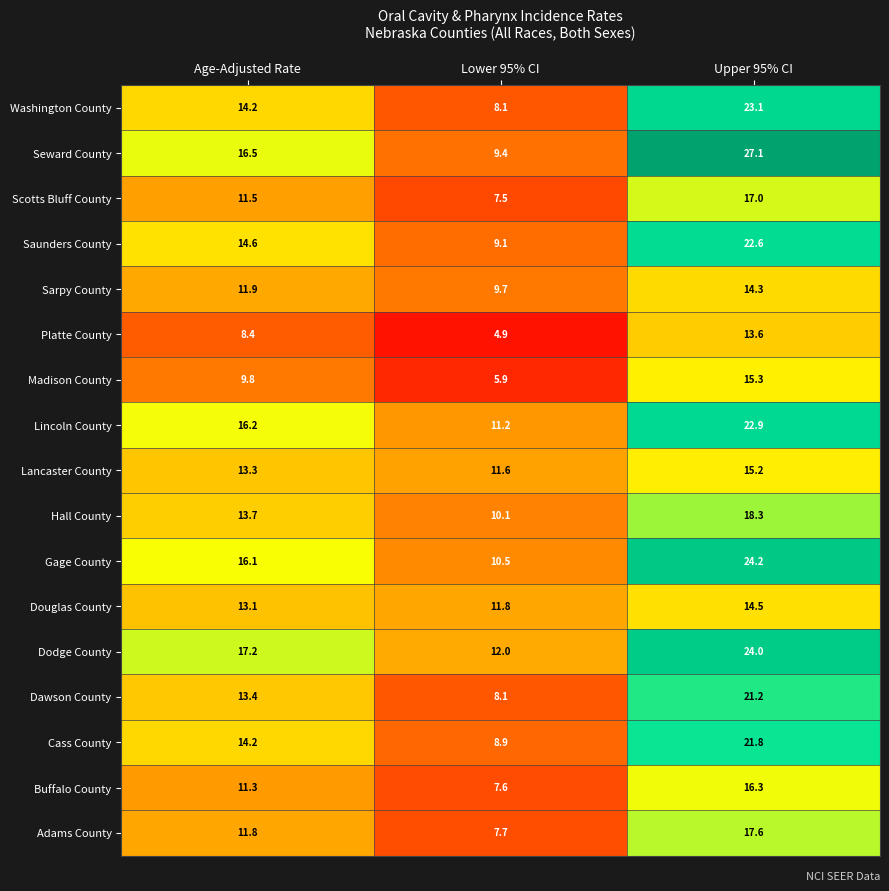

What is the smallest value displayed?

4.9